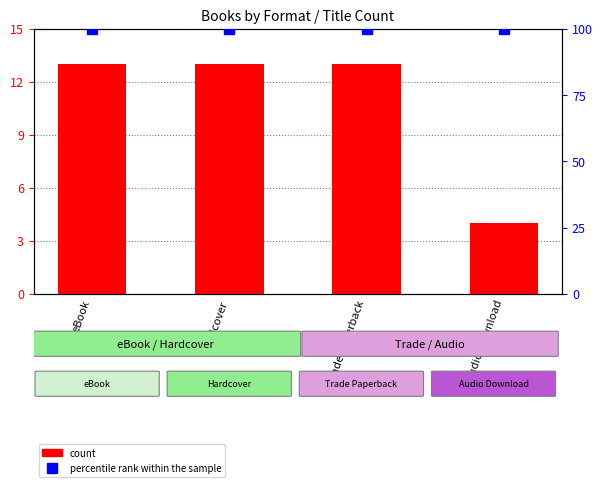

The count series shows 6 at Audio Download. True or false?

False